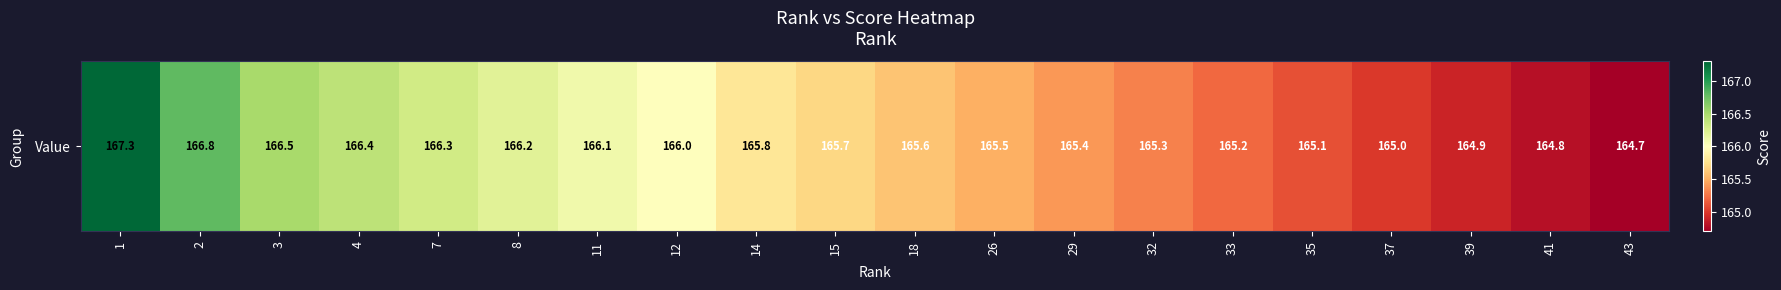

What is the greatest value displayed?

167.3